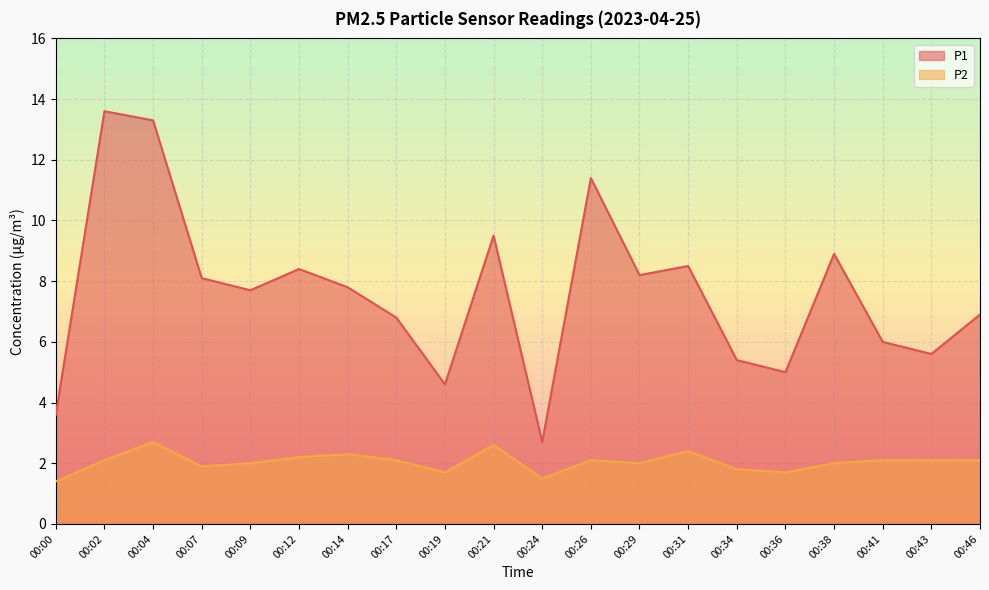

At how many categories does at least one series exceed 3?

19